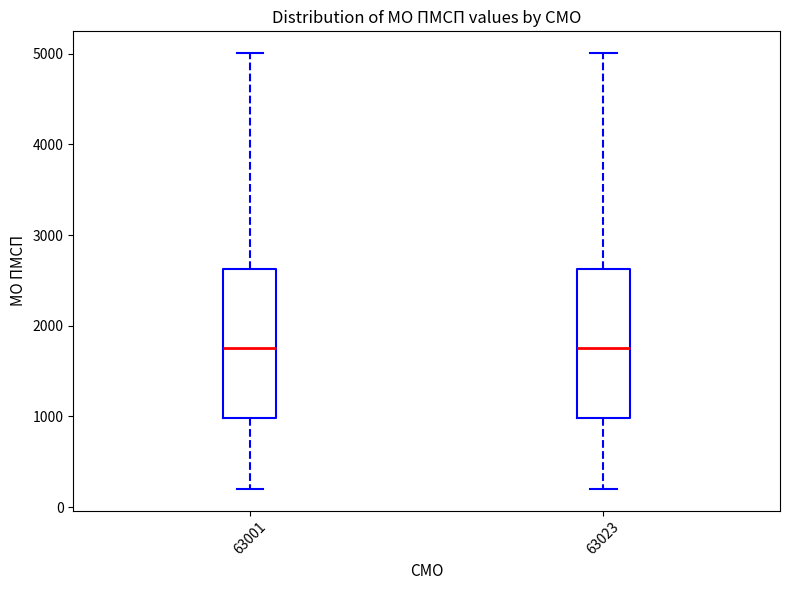

Where does the lower whisker of the box at x = 63023 end on the y-axis? The values are not printed on the chart, so give them approximately, as read against the axis.

200